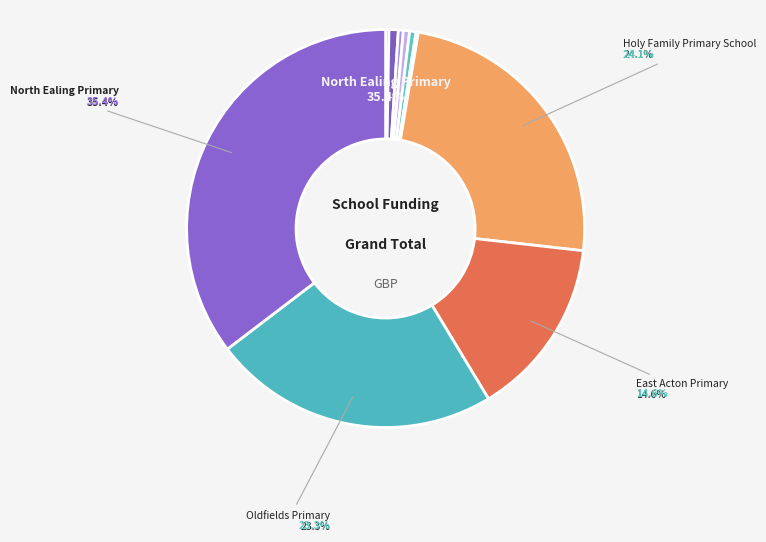

What is the change in value from Grove House to Ealing Primary Centre?

-57142.9